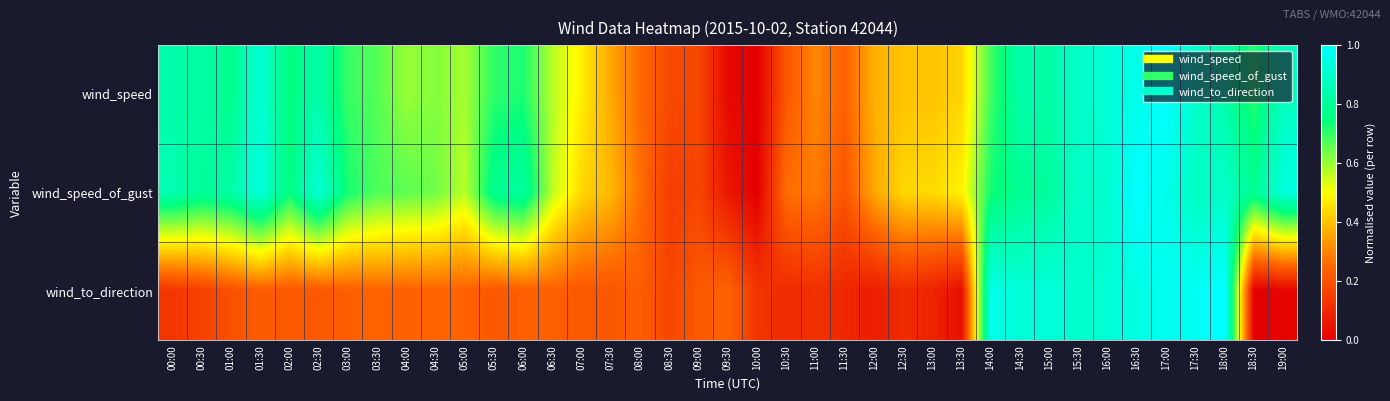

At which category is the sum across all series the highest?

17:00